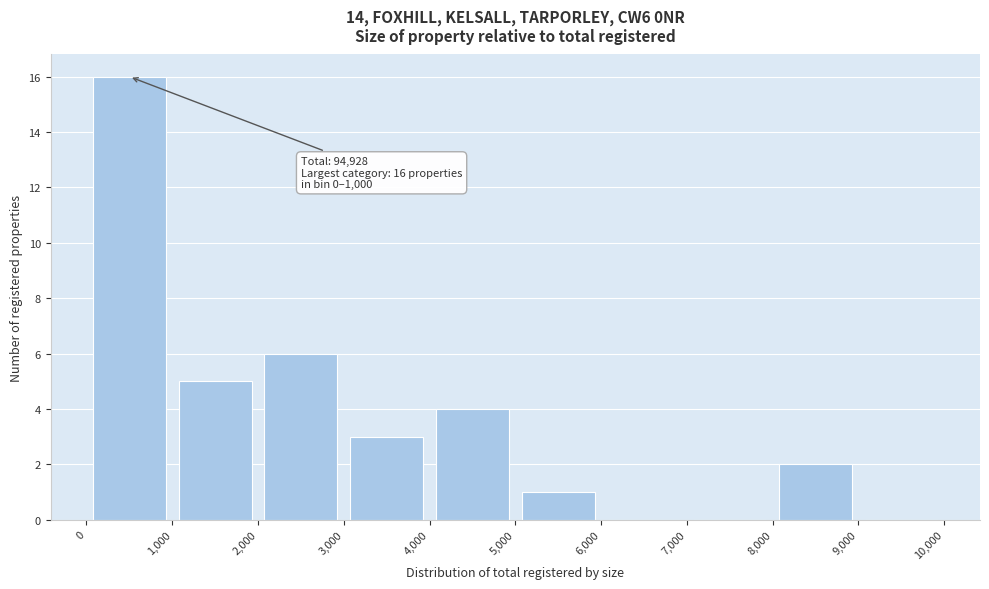

Over which range of the x-axis is the bar tallest?

0 to 1,000